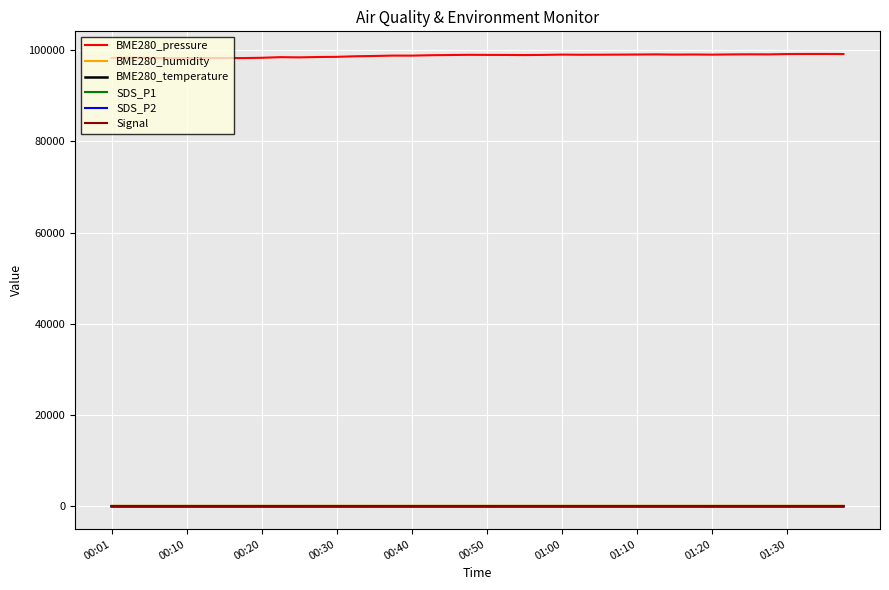

What is the maximum value shown in the chart?

99182.9